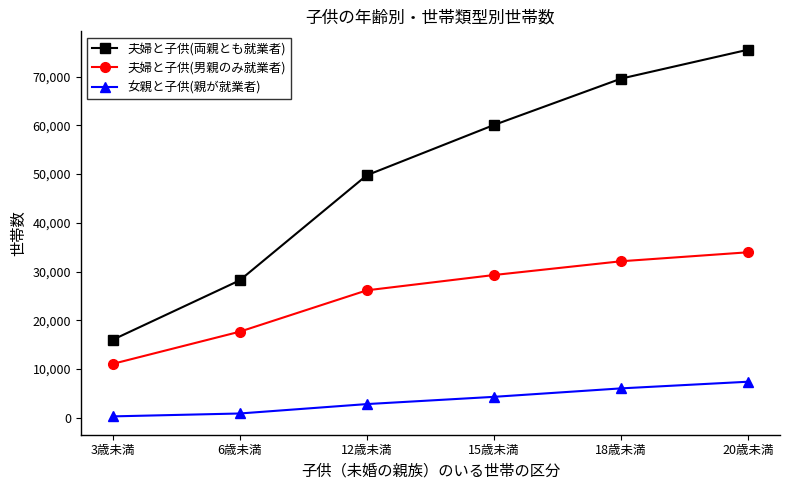

What is the value of the 女親と子供(親が就業者) point at the 5th from the left?

6033